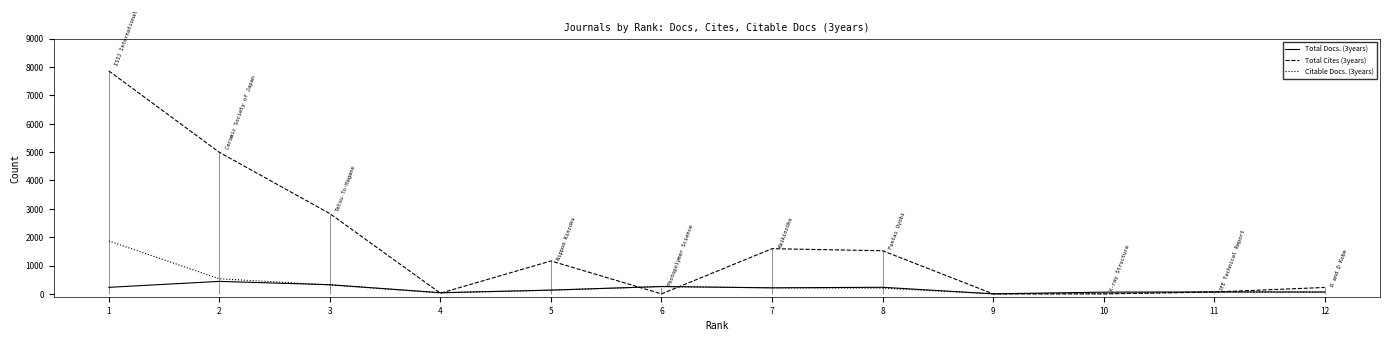

How many data points in Citable Docs. (3years) are above 202?

5